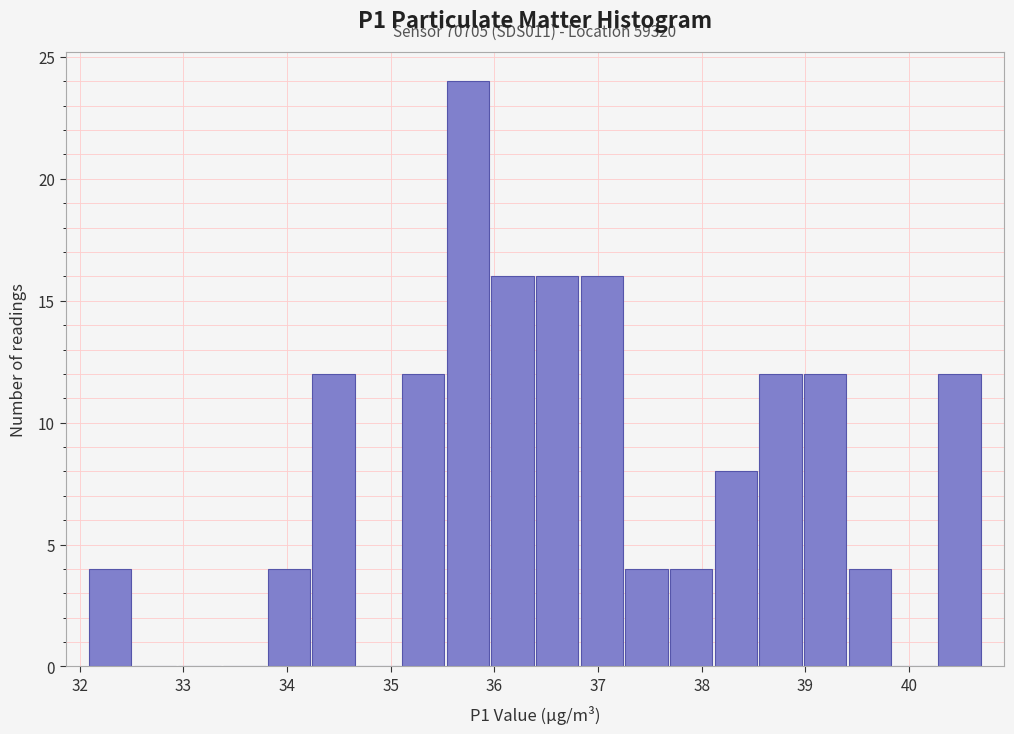

Over which range of the x-axis is the bar tallest?

35.5 to 36.0